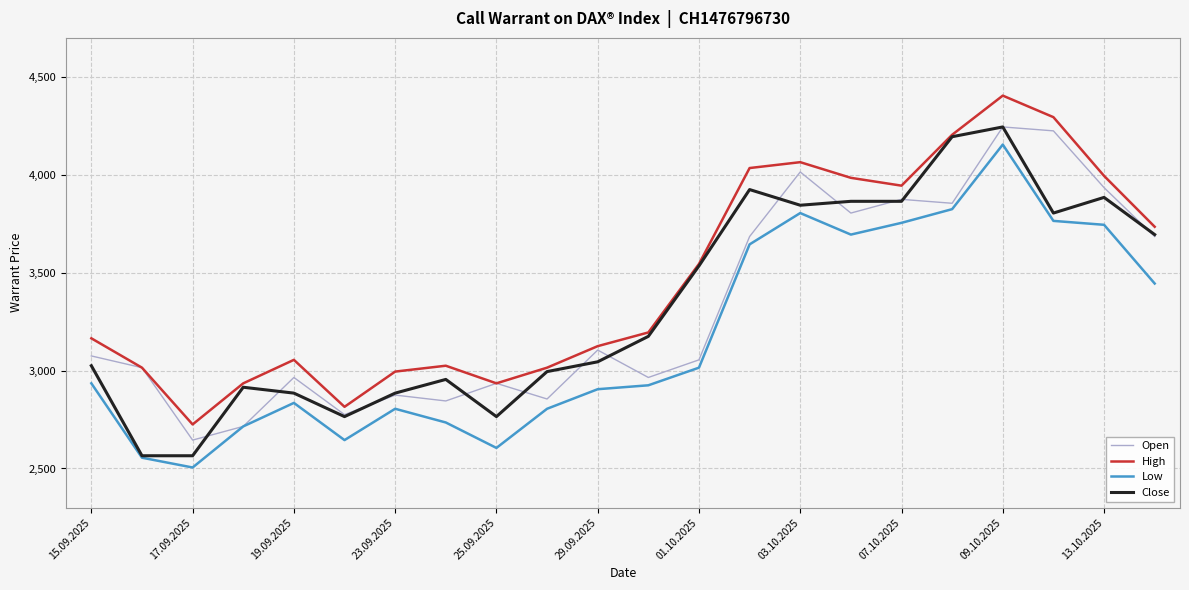

What is the maximum value shown in the chart?

4405